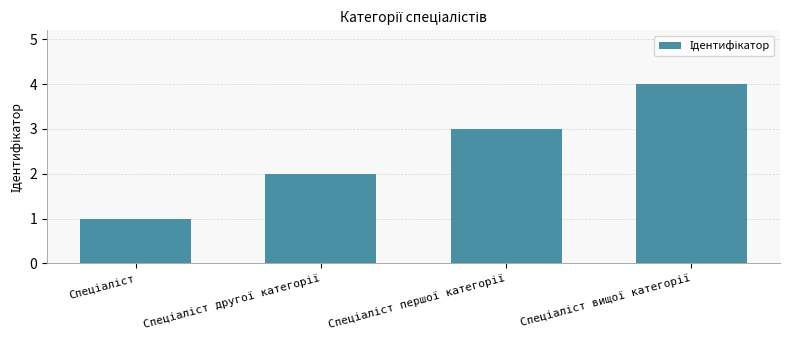

What is the minimum value shown in the chart?

1